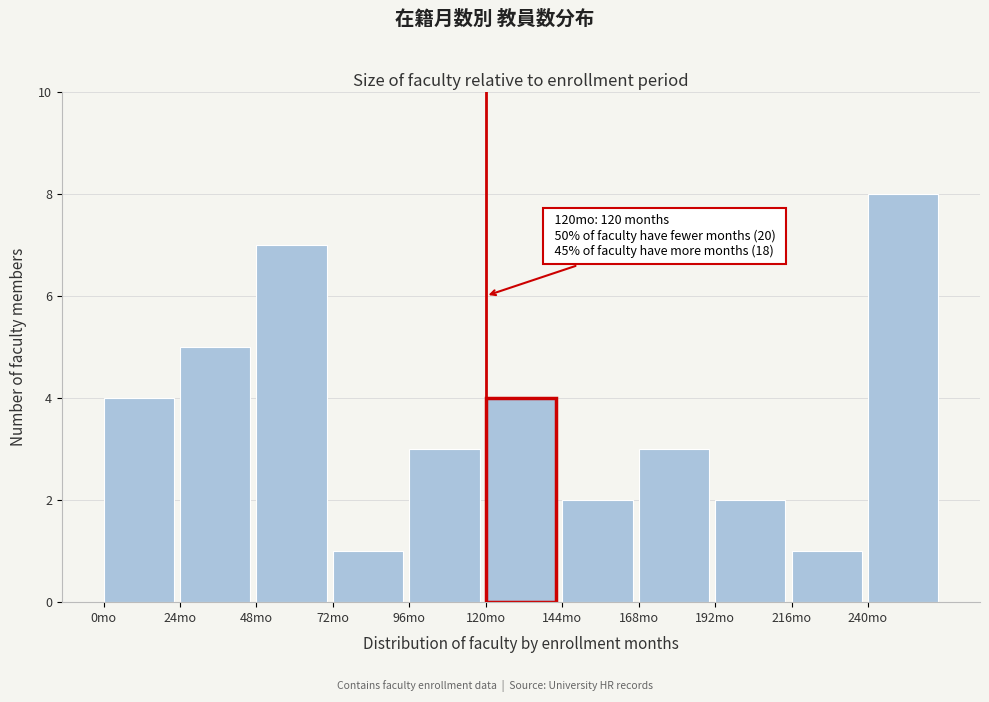

Which range on the x-axis has the tallest bar?

240 to 264